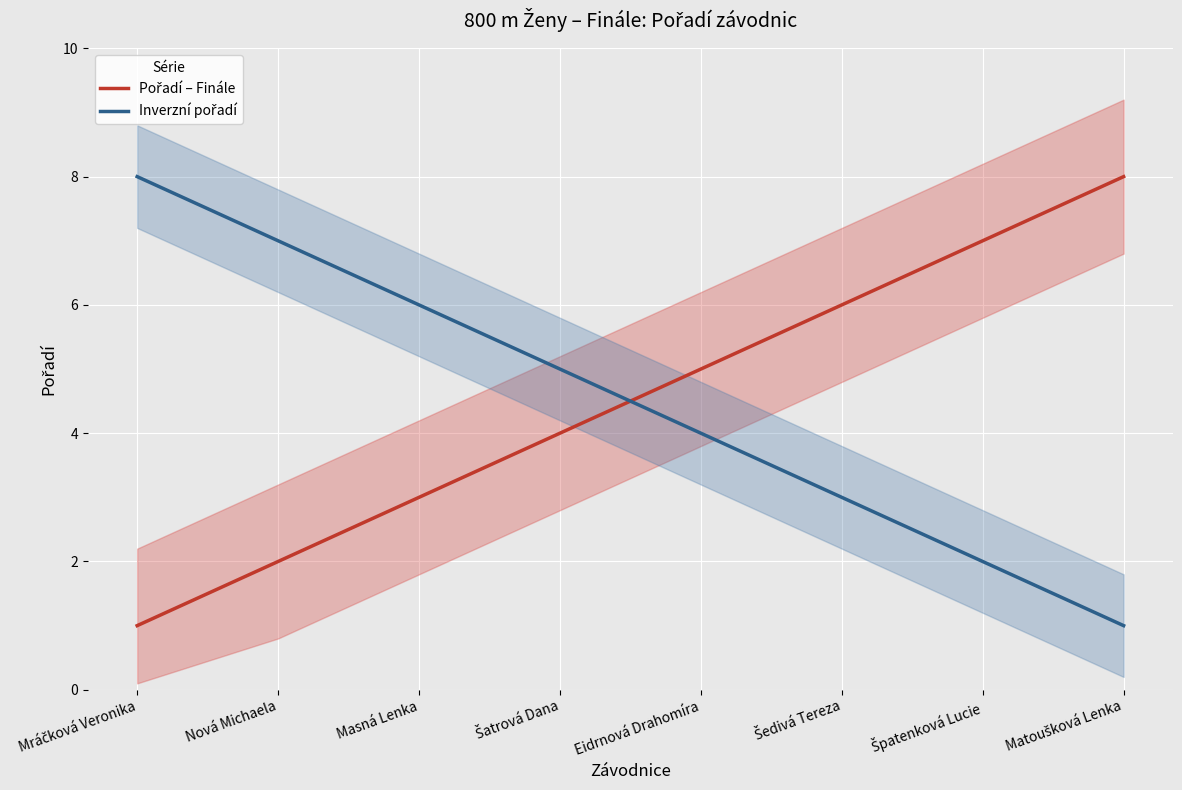

Reading left to right, extract all data points from this chart.

Pořadí – Finále: Mráčková Veronika=1	Nová Michaela=2	Masná Lenka=3	Šatrová Dana=4	Eidrnová Drahomíra=5	Šedivá Tereza=6	Špatenková Lucie=7	Matoušková Lenka=8
Inverzní pořadí: Mráčková Veronika=8	Nová Michaela=7	Masná Lenka=6	Šatrová Dana=5	Eidrnová Drahomíra=4	Šedivá Tereza=3	Špatenková Lucie=2	Matoušková Lenka=1